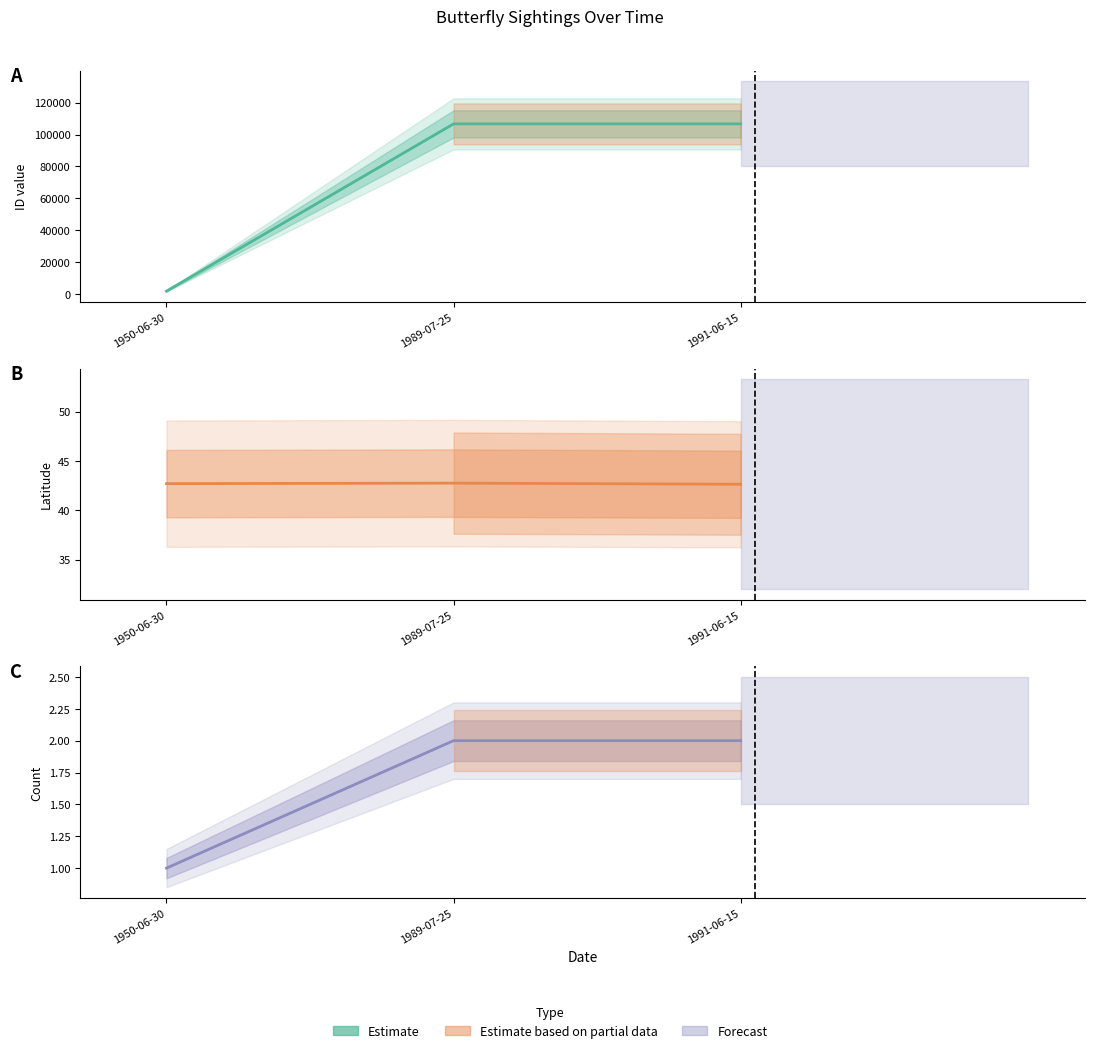

Which has a higher value, 1989-07-25 or 1991-06-15?

1989-07-25